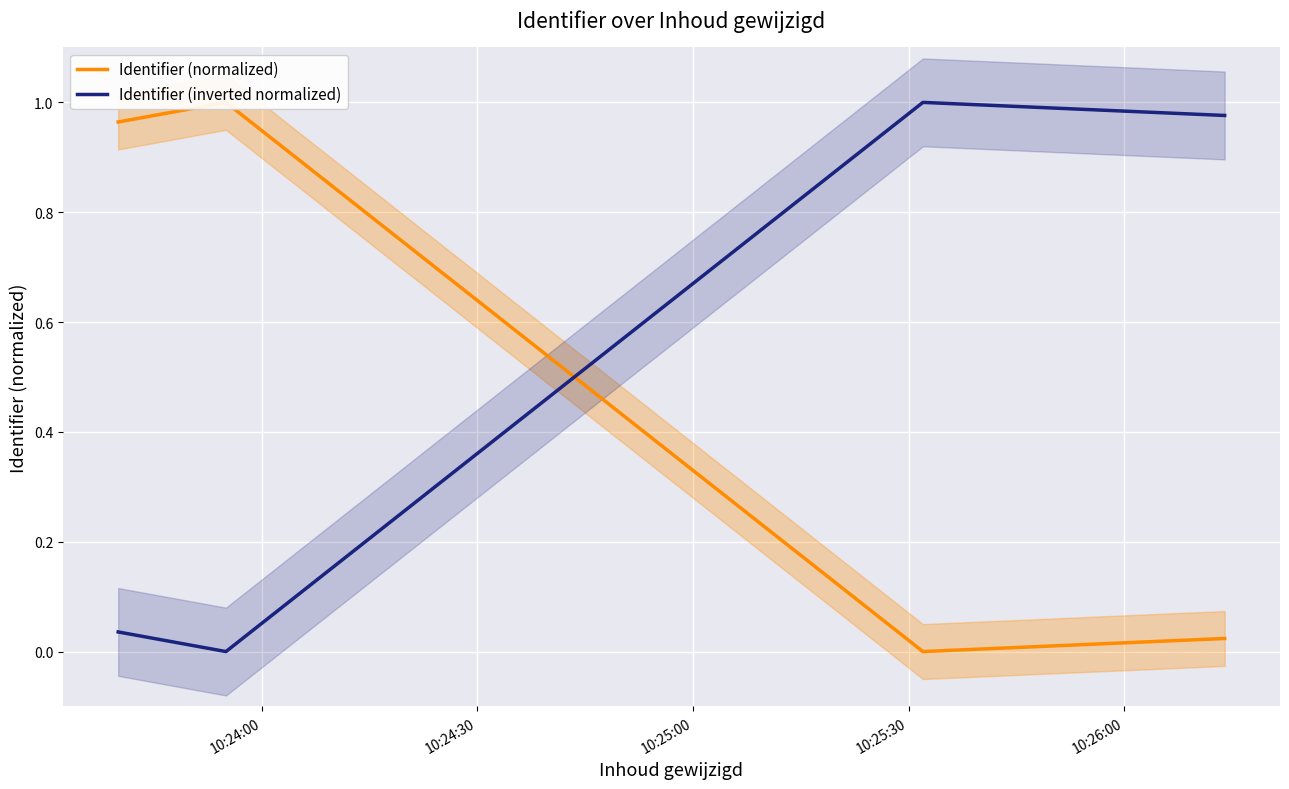

At 10:24:30, list the series in order from smallest to largest.

Identifier (inverted normalized), Identifier (normalized)